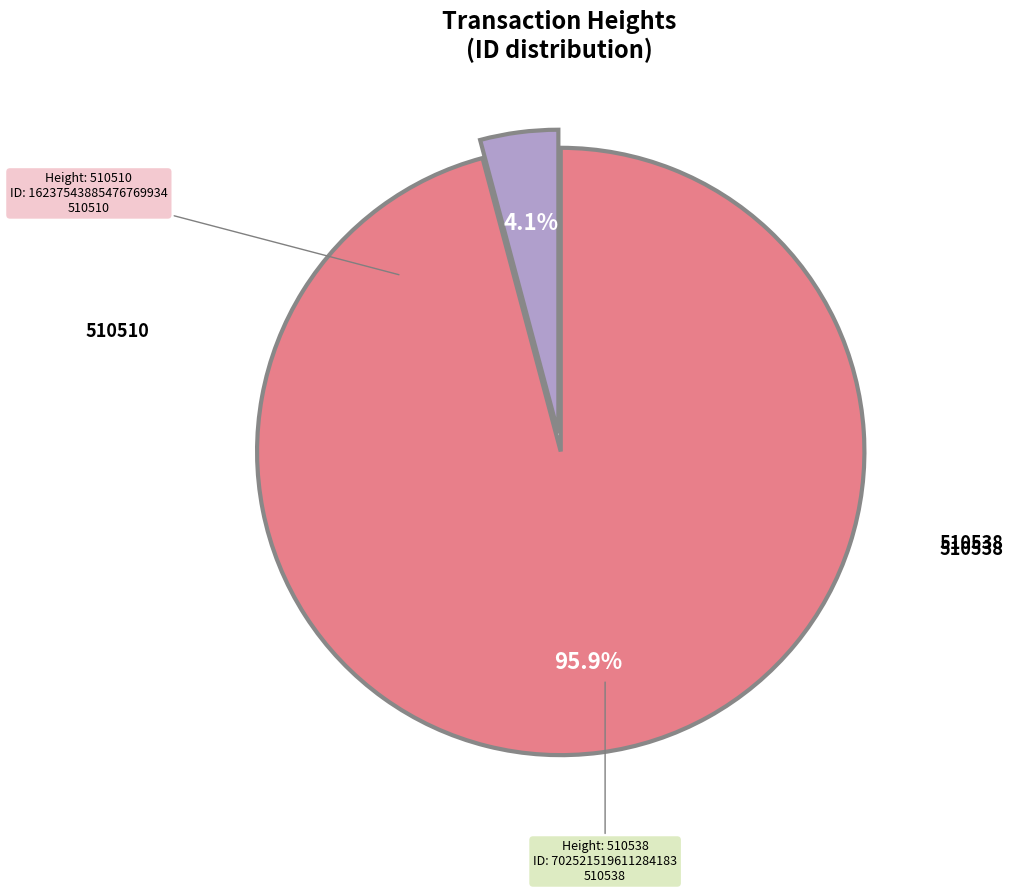

Does any single category account for the majority?

Yes